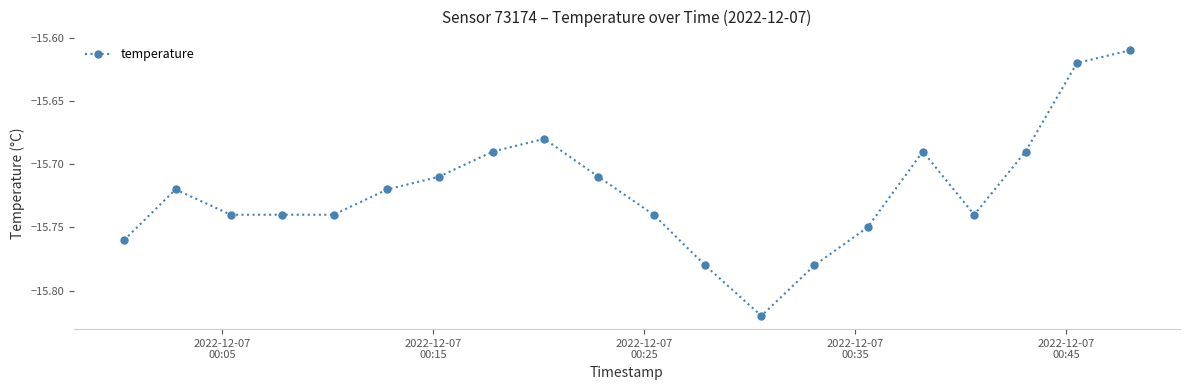

What is the sum of all values?

-314.4